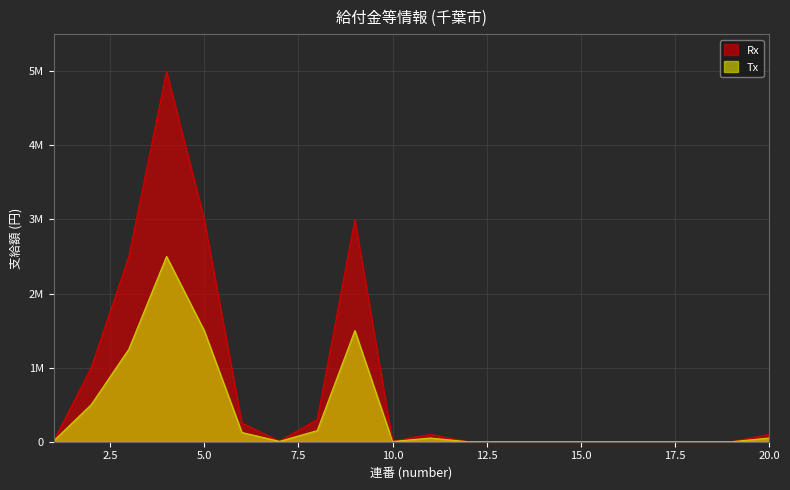

At which label does Rx reach its peak?

4